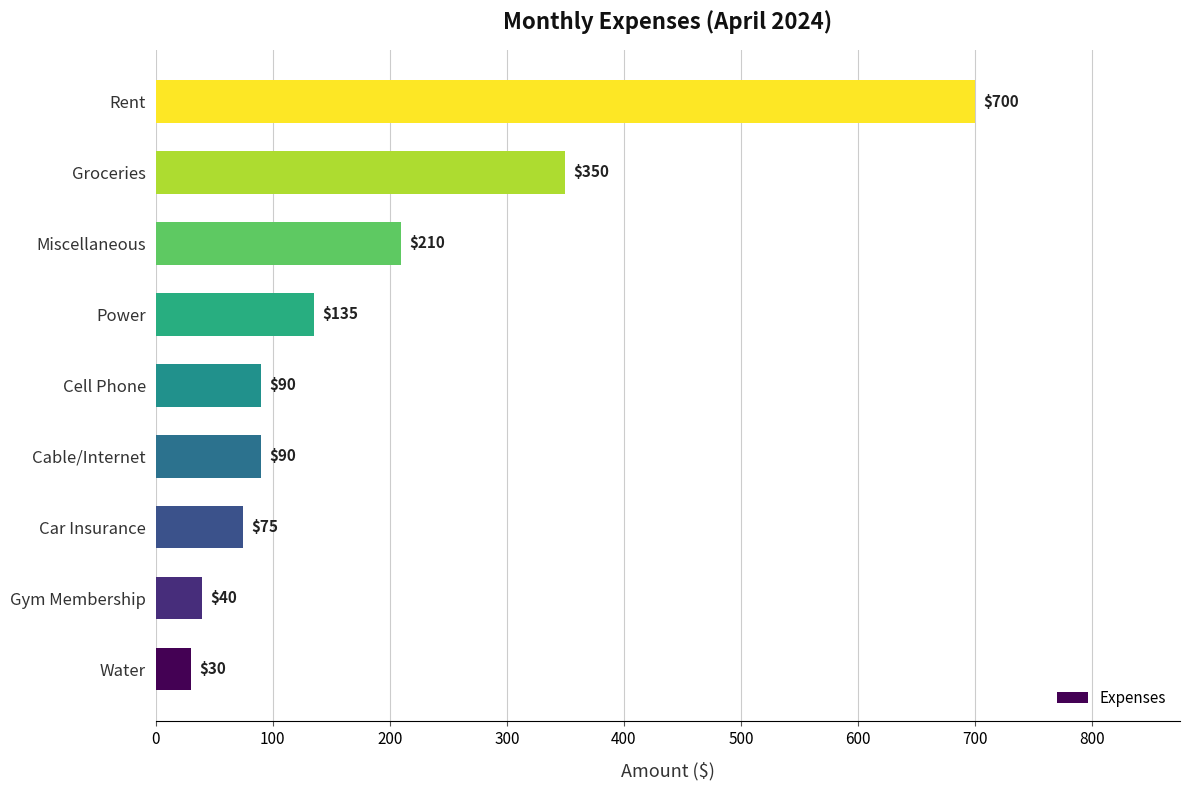

Between Rent and Miscellaneous, which is larger?

Rent